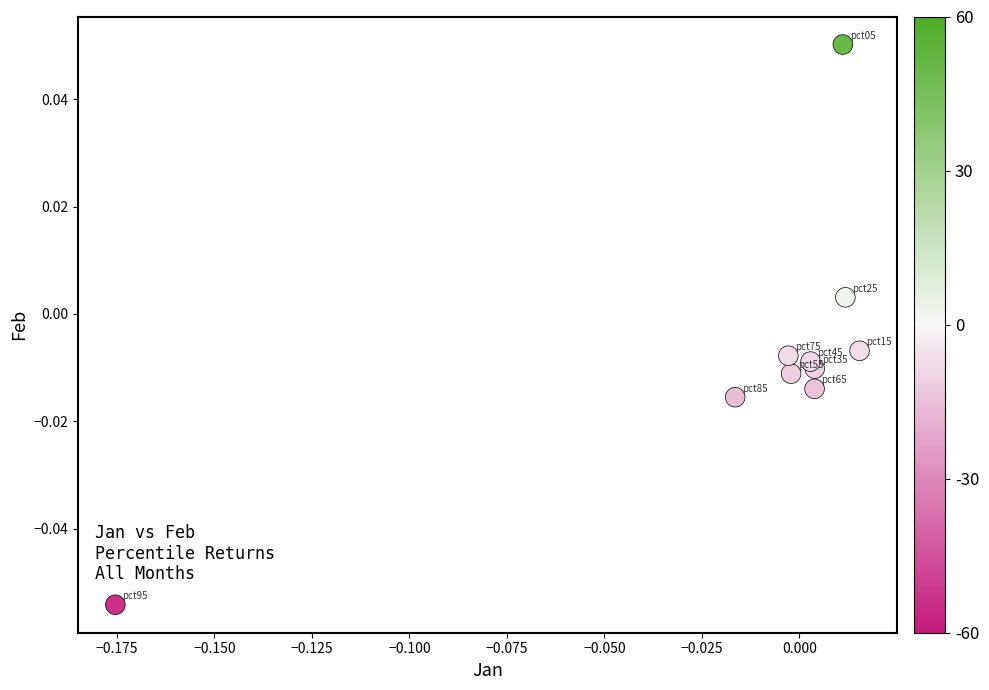

Count the number of points in this scatter plot.

10